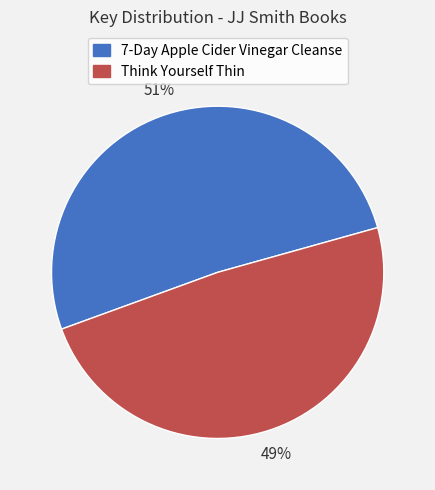

True or false: Think Yourself Thin accounts for 63% of the total.

False